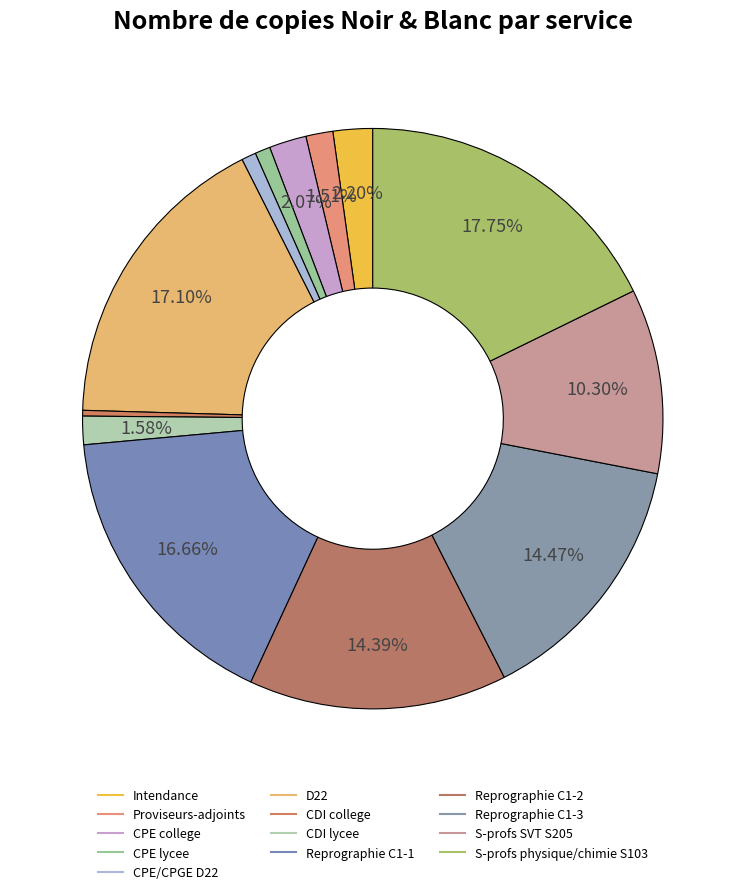

Does any single category account for the majority?

No